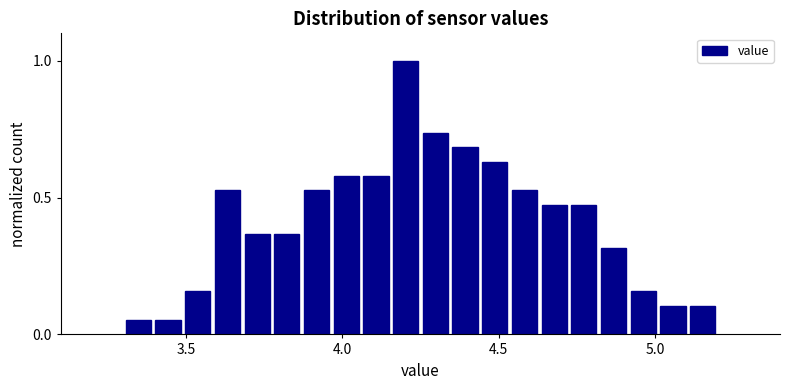

Read against the x-axis, roughly where is the centre of the tallest bar?

4.20